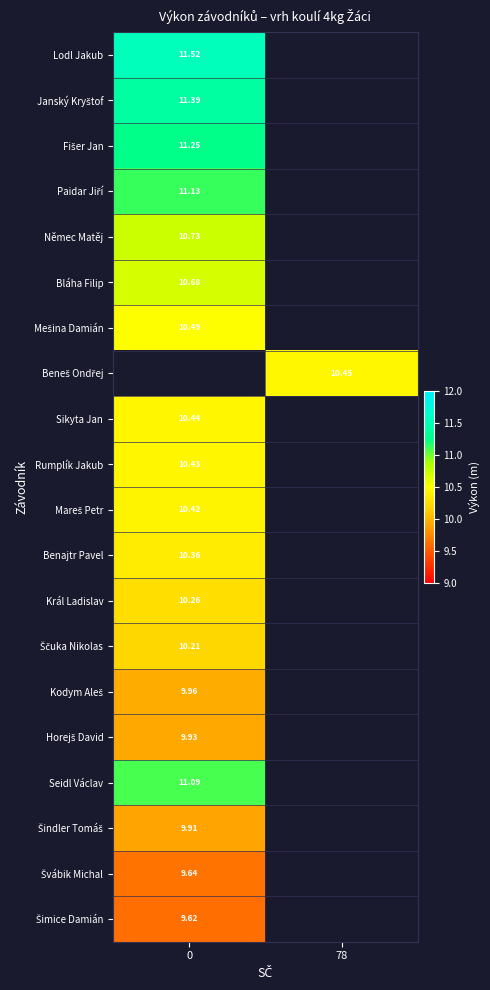

What is the greatest value displayed?

11.5